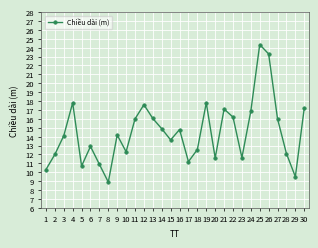

What is the value of the 24th point from the left?

16.9